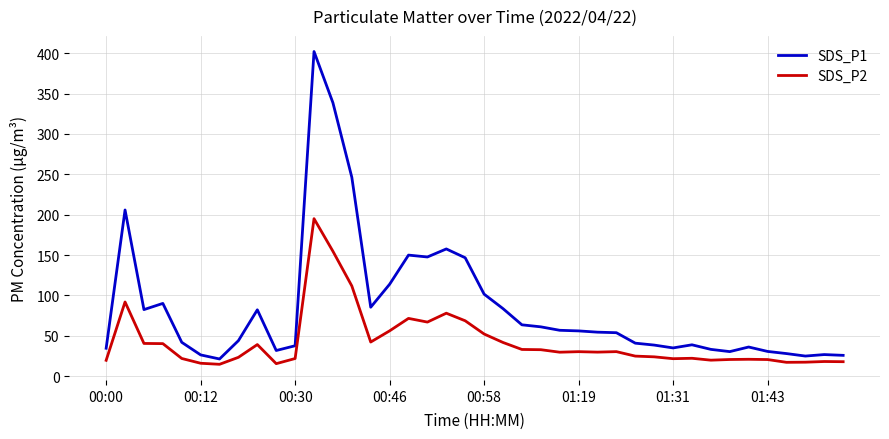

How many lines are shown in the chart?

2